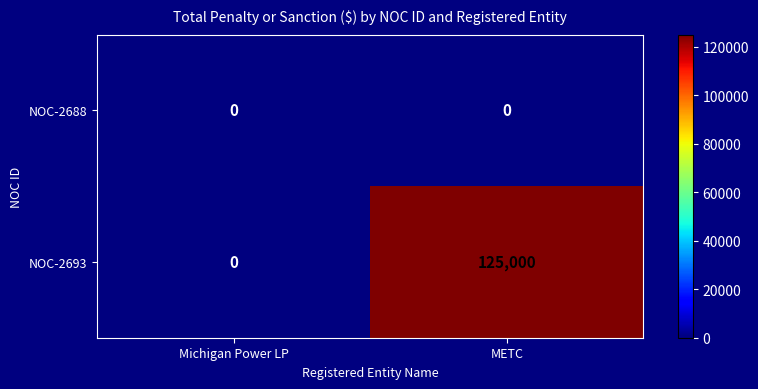

How many series are shown in this chart?

2